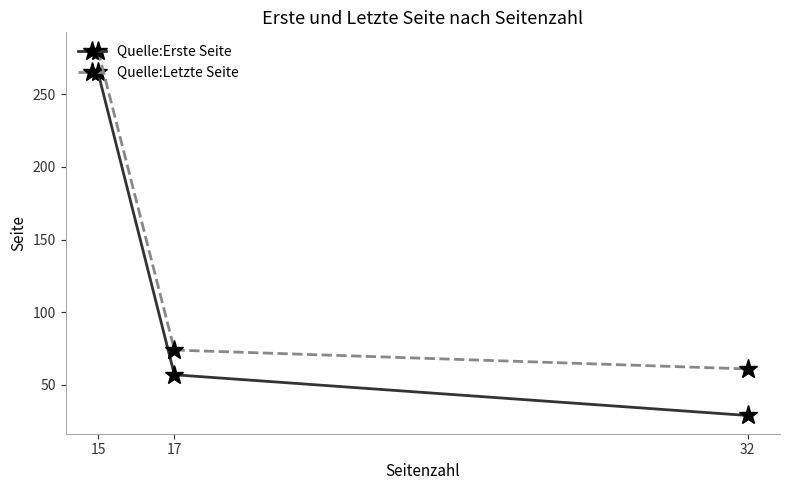

Reading right to left, list all the values displayed in this chart.

Quelle:Erste Seite: 29	57	265
Quelle:Letzte Seite: 61	74	280